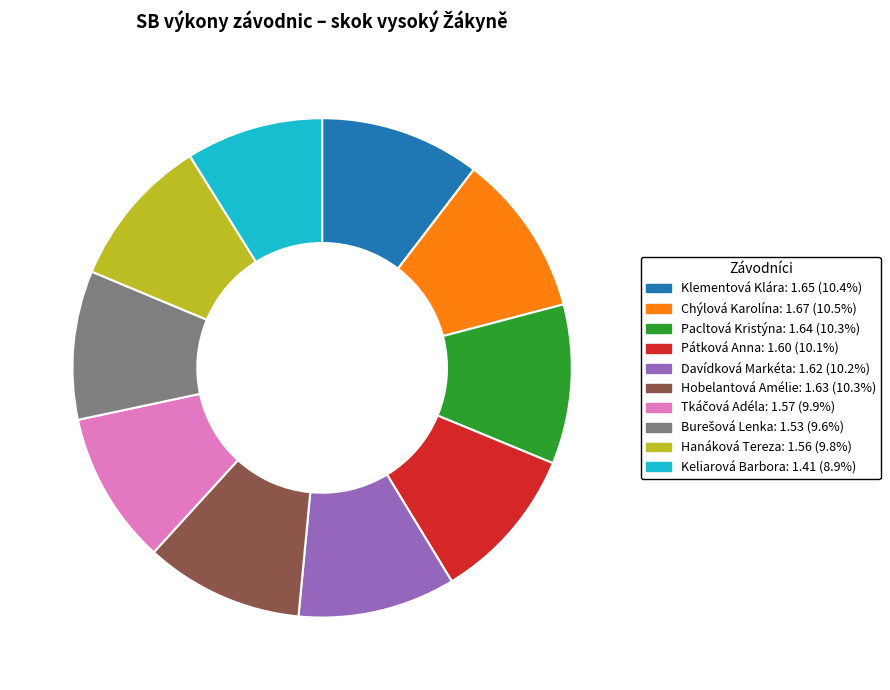

Does Hobelantová Amélie account for over 50% of the chart?

No